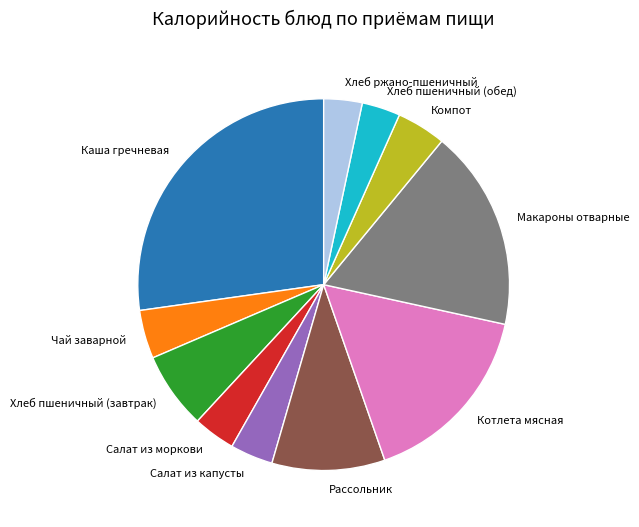

Does Салат из капусты account for over 50% of the chart?

No